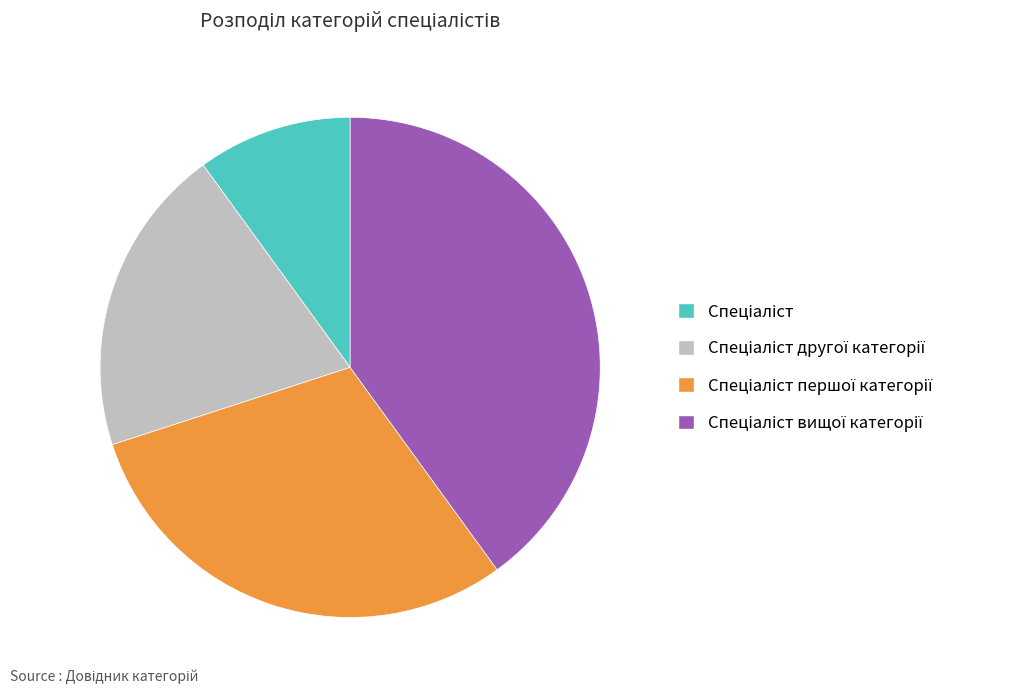

Is there a majority slice in this chart?

No